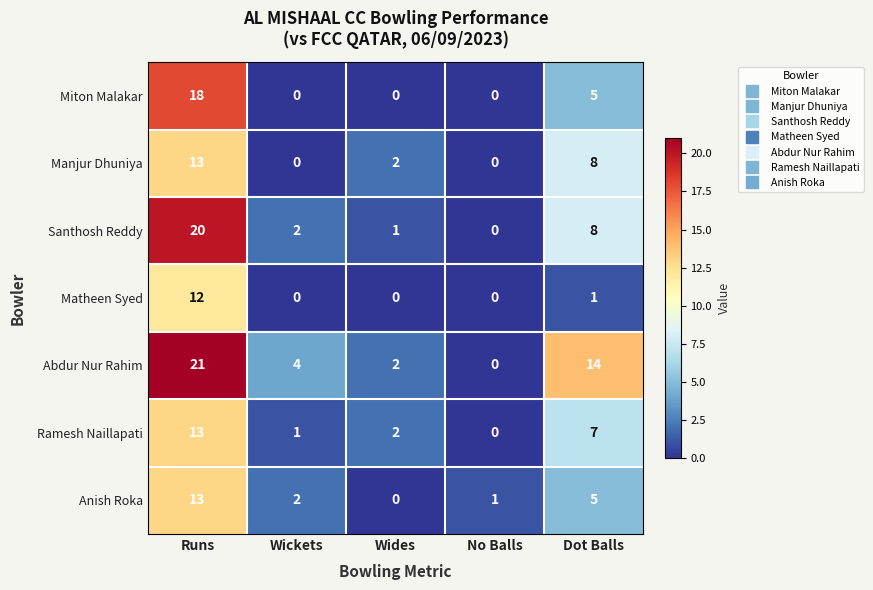

Which series has the largest range (max minus min)?

Abdur Nur Rahim